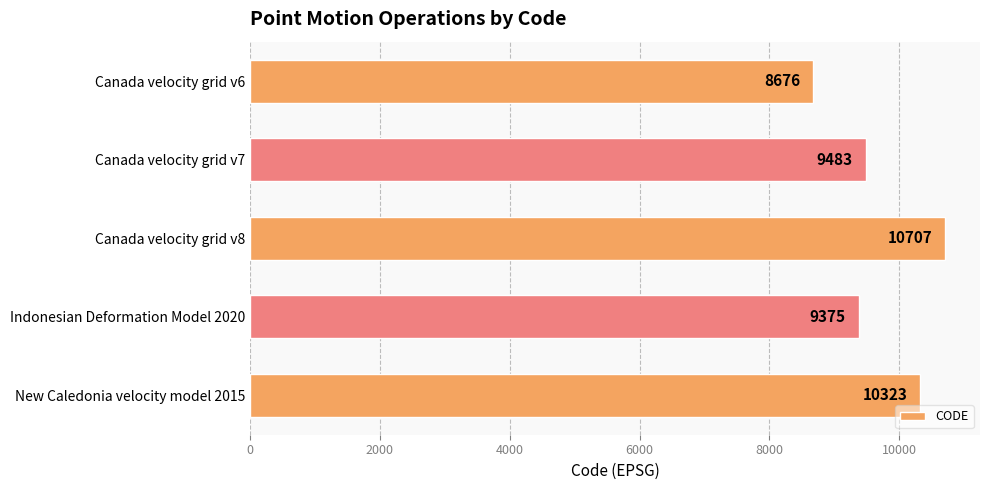

How many values are below 9483?

2